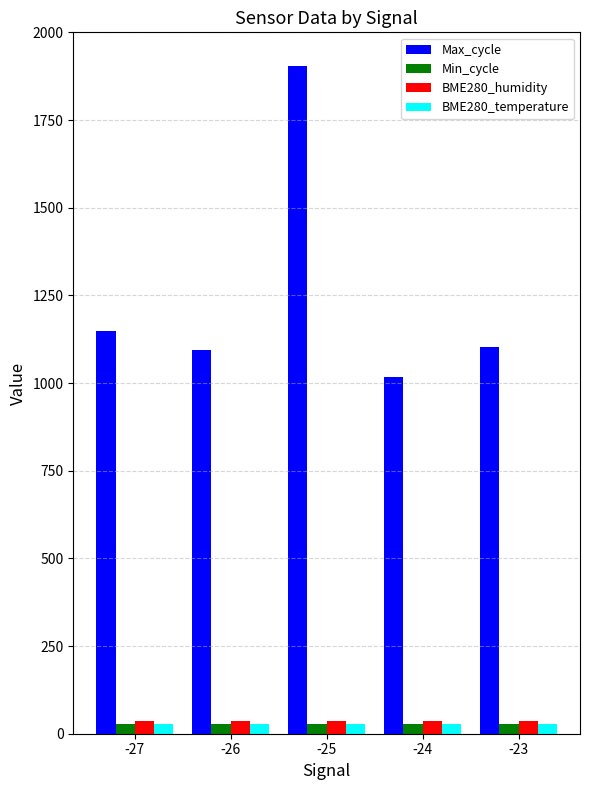

What is the total value across all series at -25?

1997.8